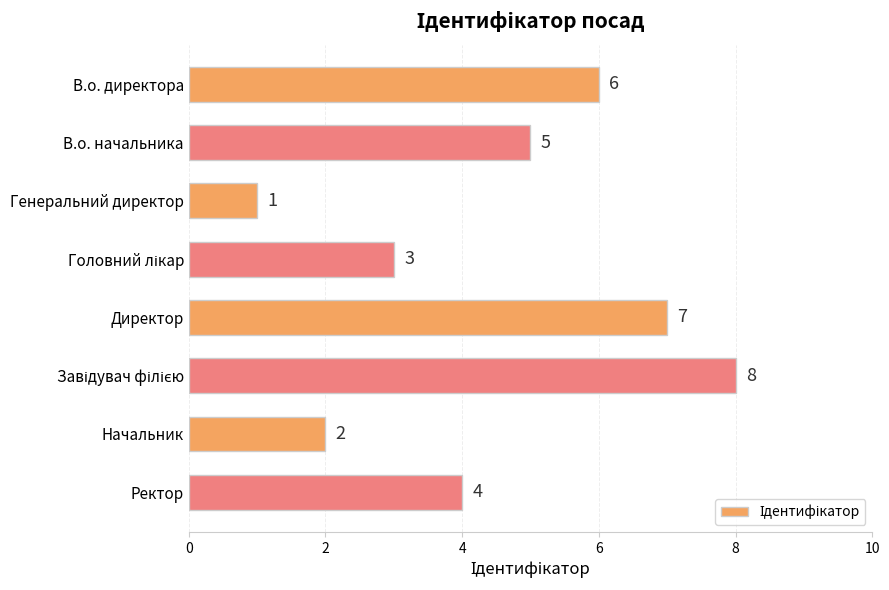

Between Ректор and Директор, which is larger?

Директор